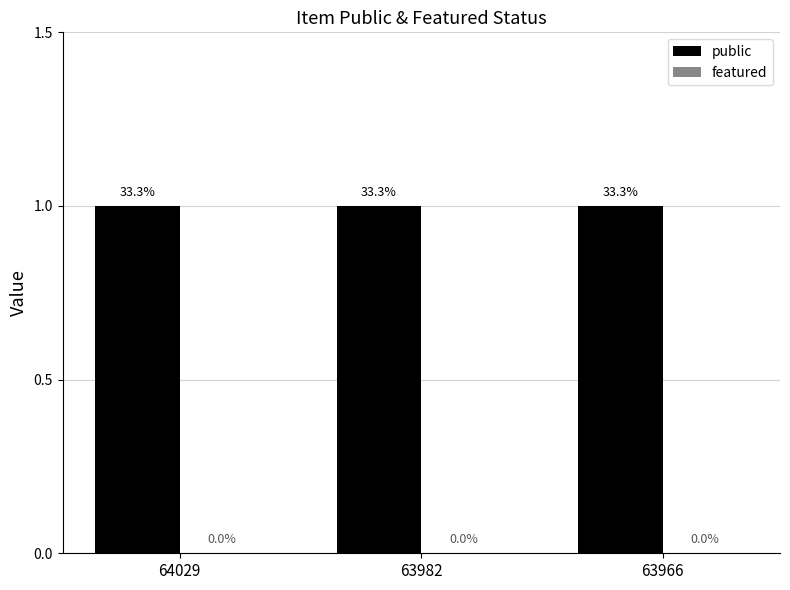

Is the value of featured at 63982 greater than the value of public at 63982?

No